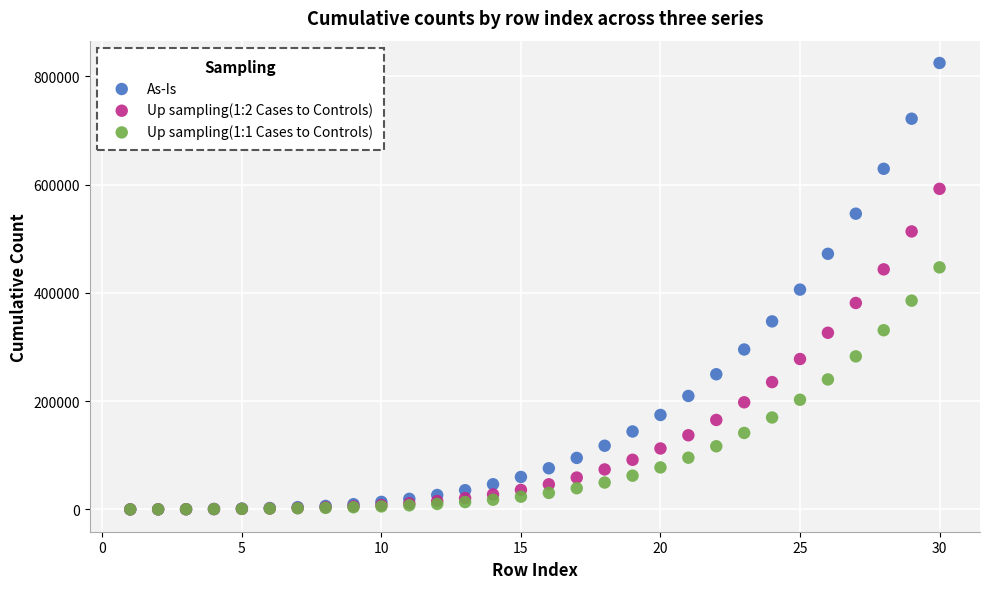

Which series reaches the maximum Y coordinate?

As-Is